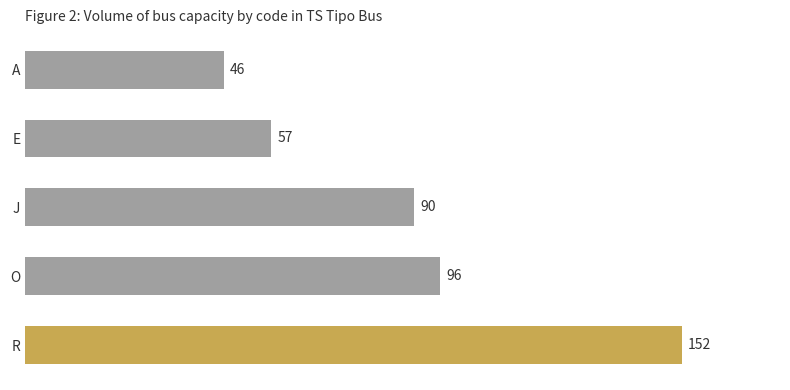

Count the number of data series in this chart.

1